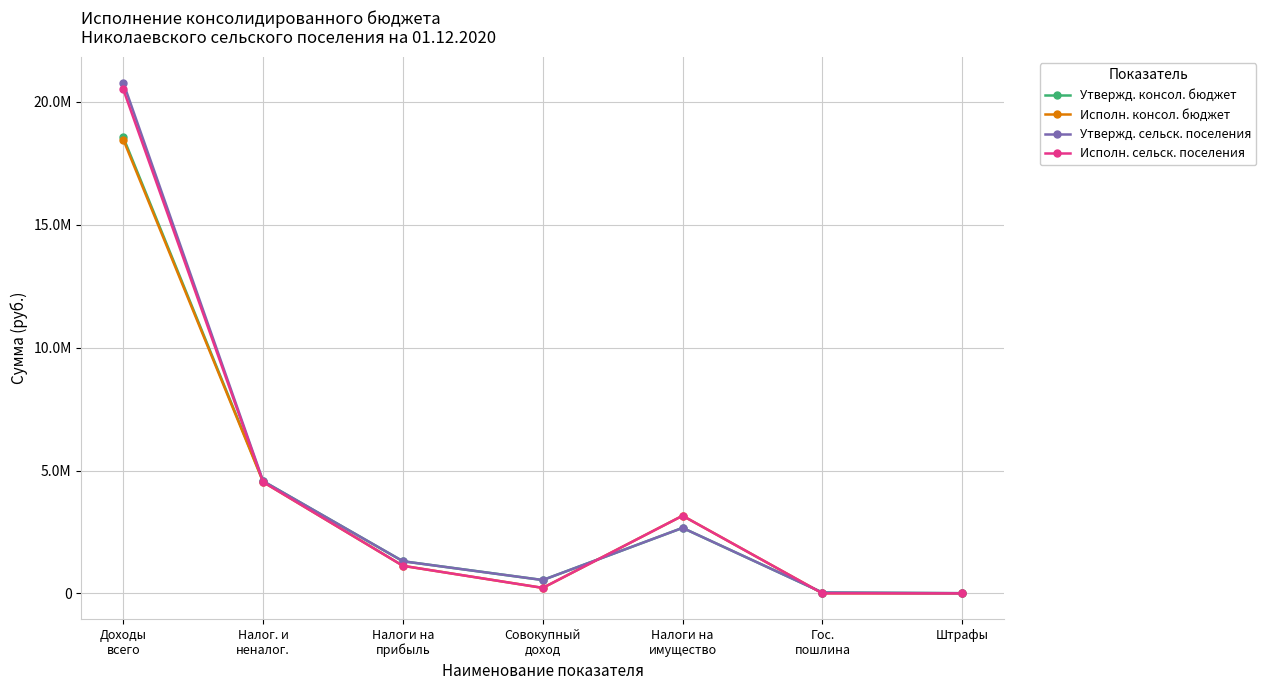

Is it true that Утвержд. консол. бюджет equals 3971004.7 at Налоги на
имущество?

False